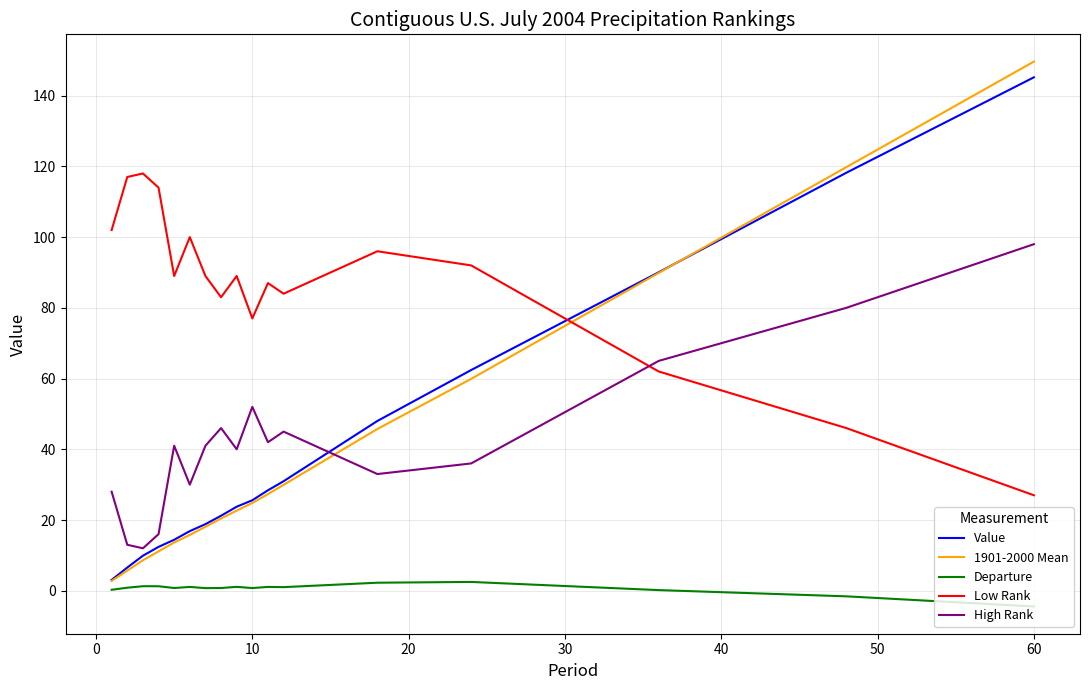

Does the chart have visible grid lines?

Yes